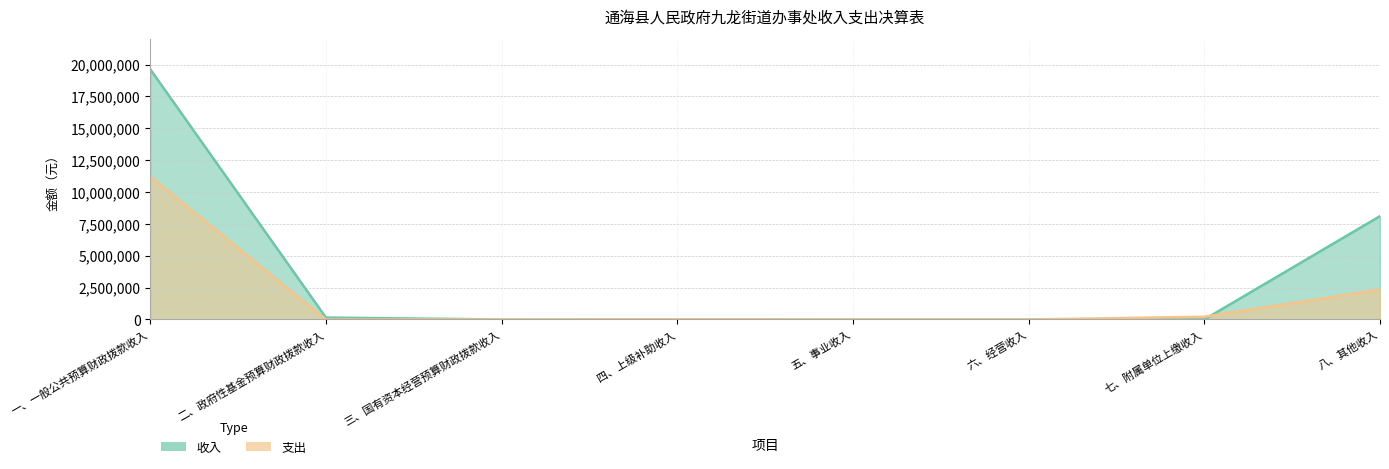

How many data points in 支出 are less than 10000?

4